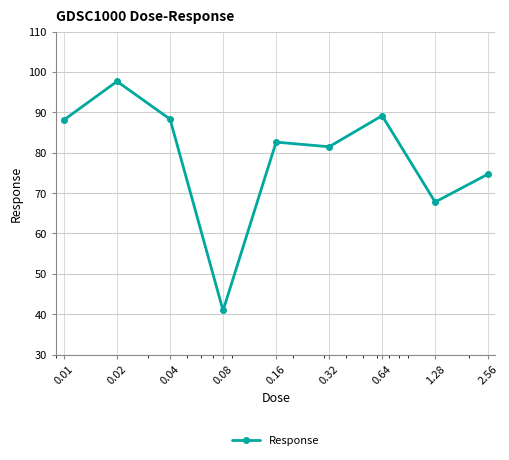

What is the value of the 6th point from the left?

81.5